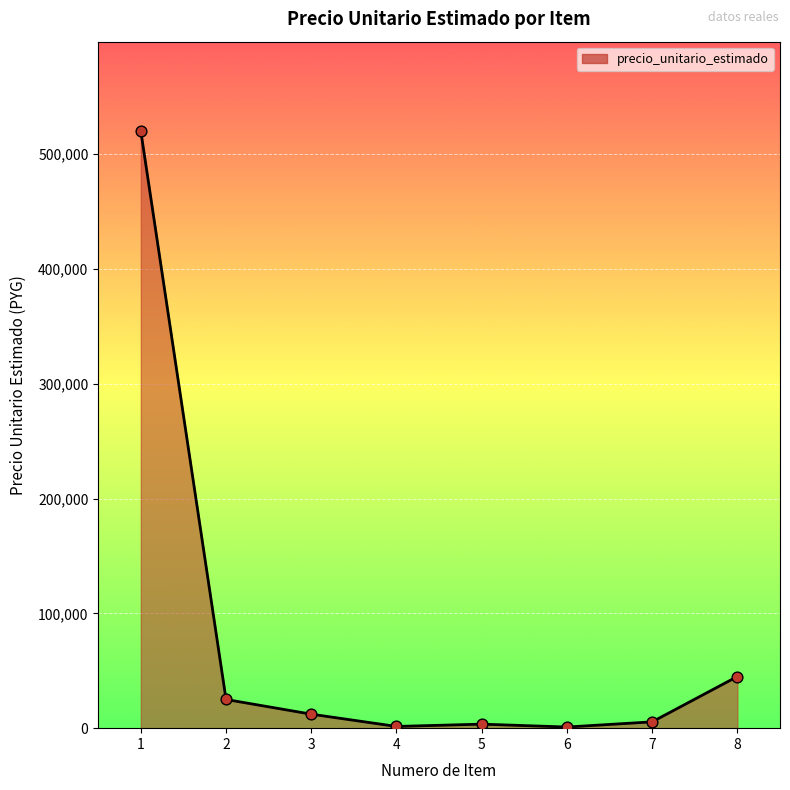

What is the change in value from 3 to 8?

+32800